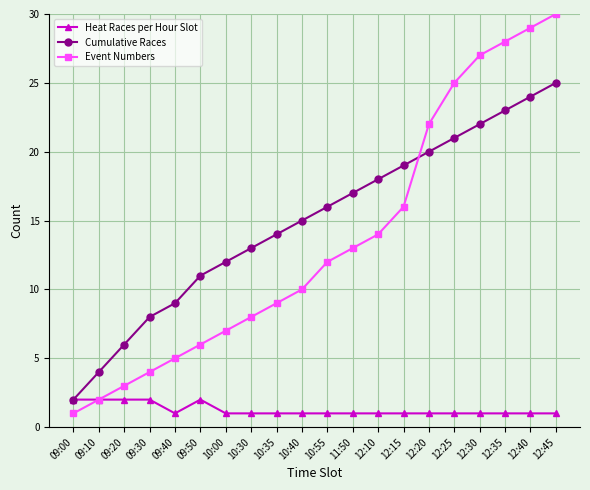

How many intersections are there between Cumulative Races and Event Numbers?

1